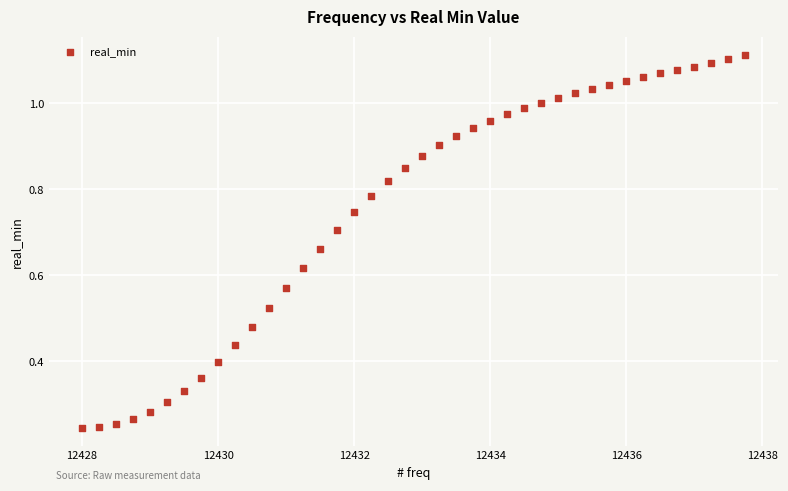

What is the range of X values (max minus min)?

9.8